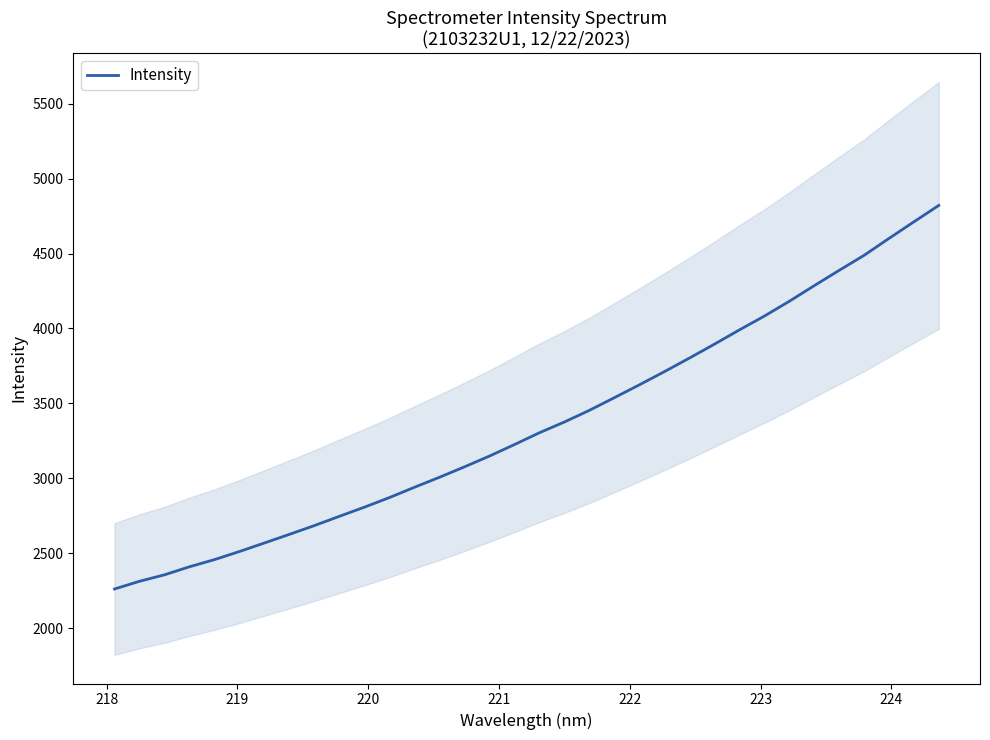

What is the maximum value shown in the chart?

4820.9